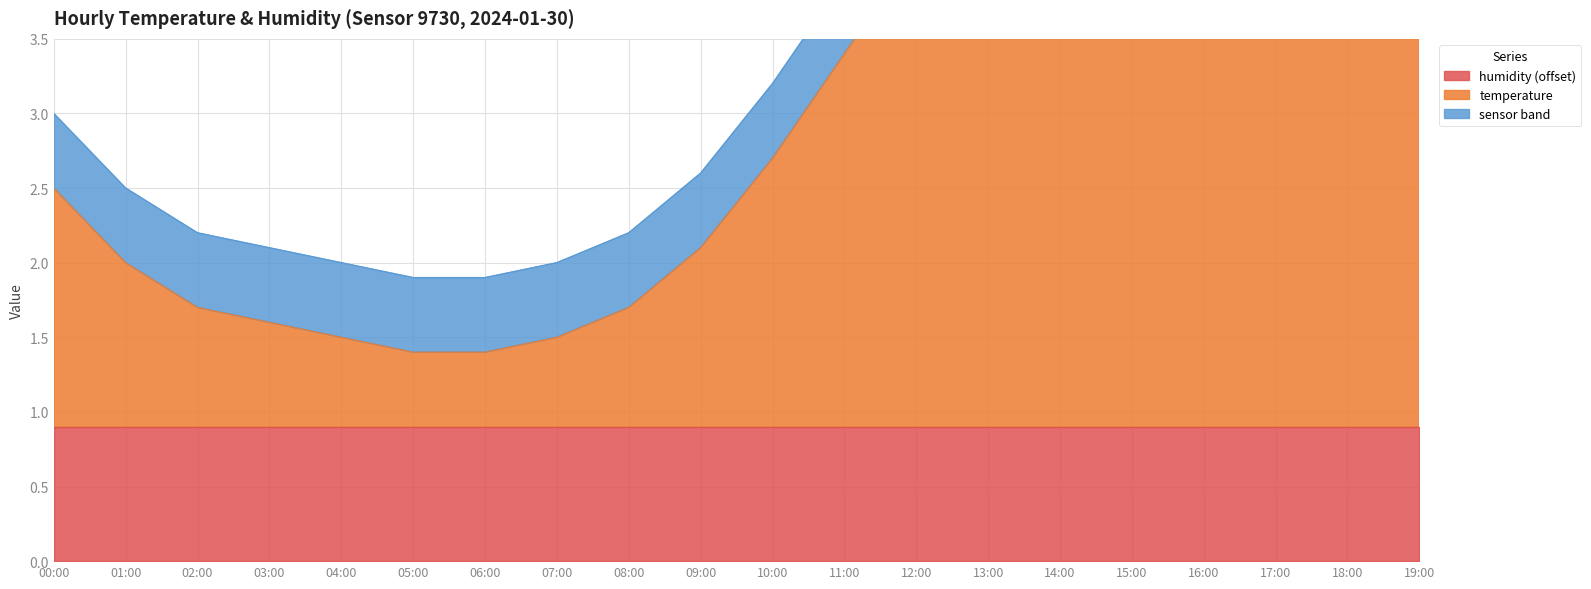

The chart shows a value of 2.1 at 03:00. True or false?

True